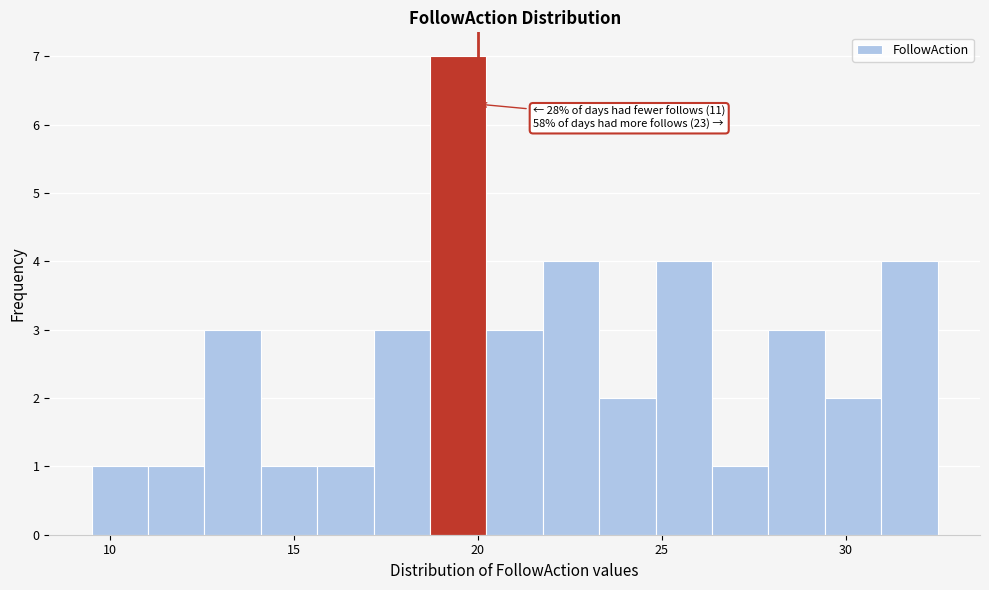

Around what value on the x-axis is the tallest bar? Give the approximate position of its centre, as read against the axis.

19.5